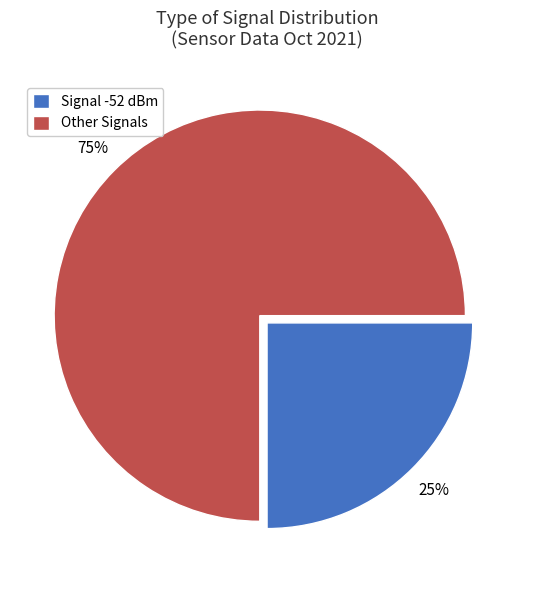

Is there any slice that represents more than half of the pie?

Yes